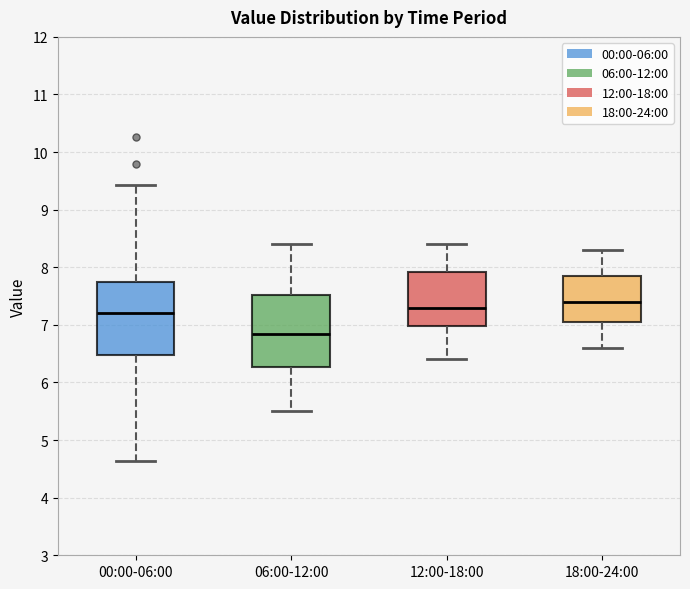

Reading left to right, transcribe this box plot: for each box, give where its median line is, the range the box spans, and where its two whiskers end, as read against the y-axis. The values are not printed on the chart, so give them approximately, as read against the axis.

00:00-06:00: median 7.2, box 6.5 to 7.7, whiskers 4.6 to 9.4
06:00-12:00: median 6.9, box 6.3 to 7.5, whiskers 5.5 to 8.4
12:00-18:00: median 7.3, box 7.0 to 7.9, whiskers 6.4 to 8.4
18:00-24:00: median 7.4, box 7.1 to 7.9, whiskers 6.6 to 8.3